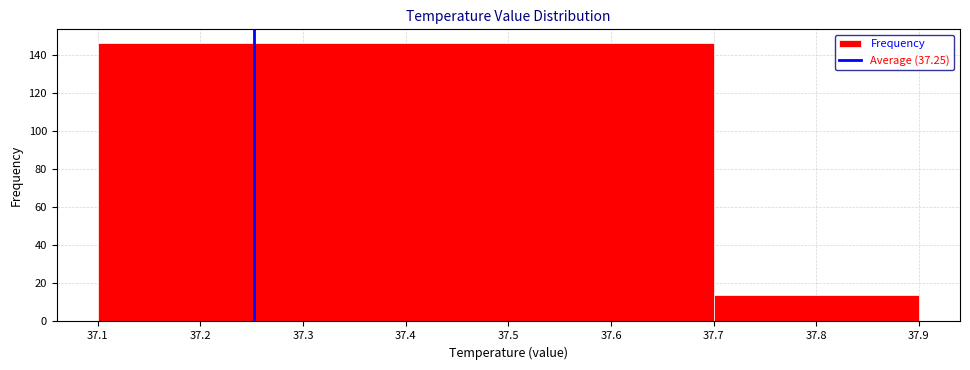

Reading left to right, list every bar in this chart as the range it spans on the x-axis followed by its height. The values are not printed on the chart, so give them approximately, as read against the axis.

37.1 to 37.7: 146
37.7 to 37.9: 14